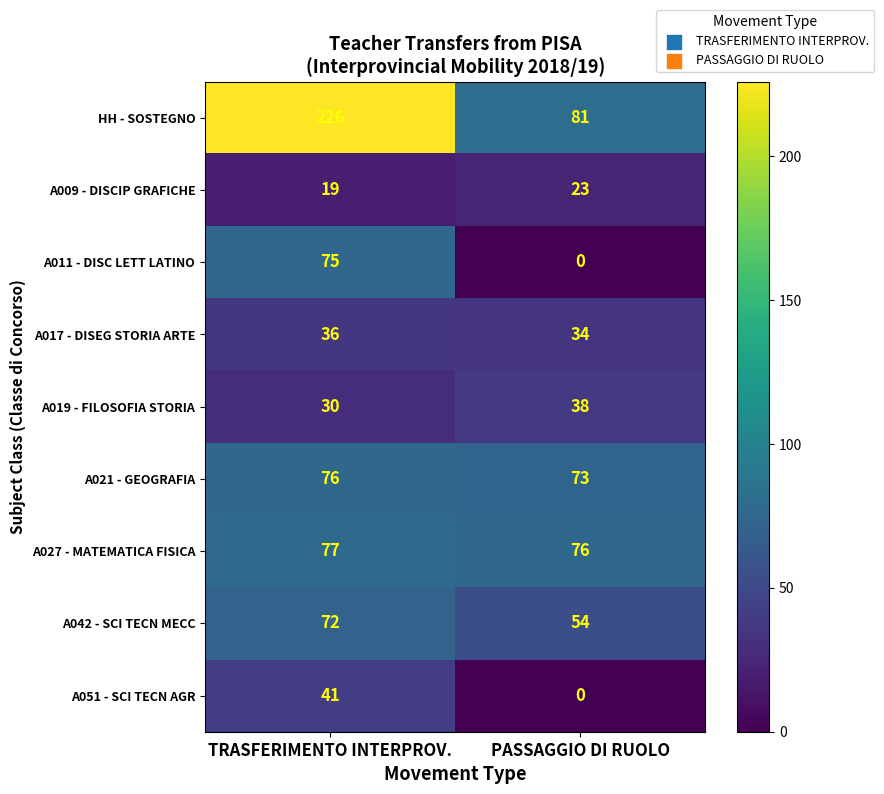

True or false: A027 - MATEMATICA FISICA has a value of 16 at TRASFERIMENTO INTERPROV..

False